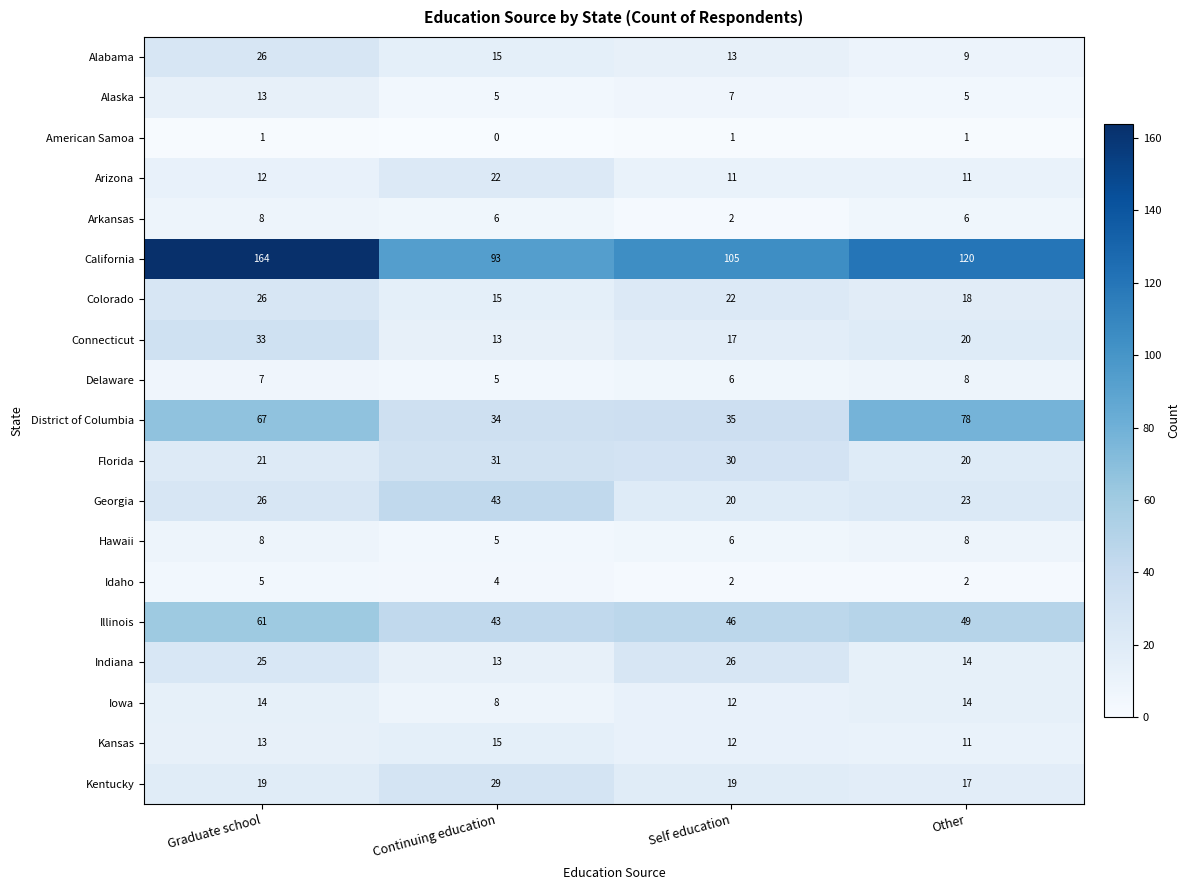

At which label is Georgia closest to 31?

Graduate school